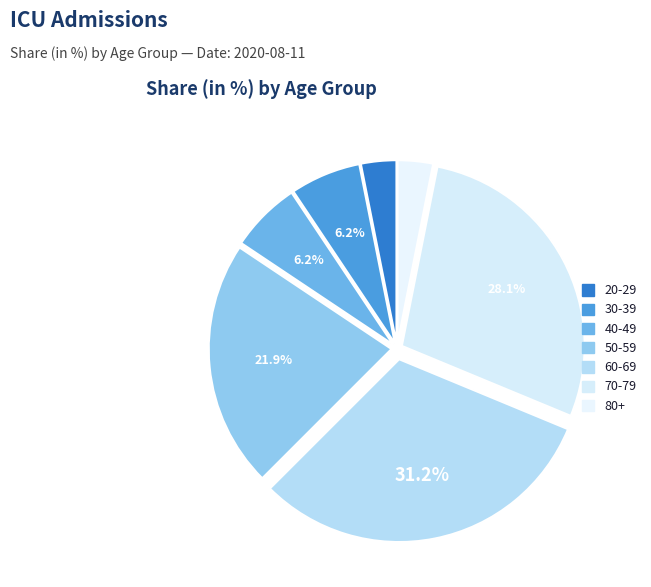

How many segments does this pie chart have?

7